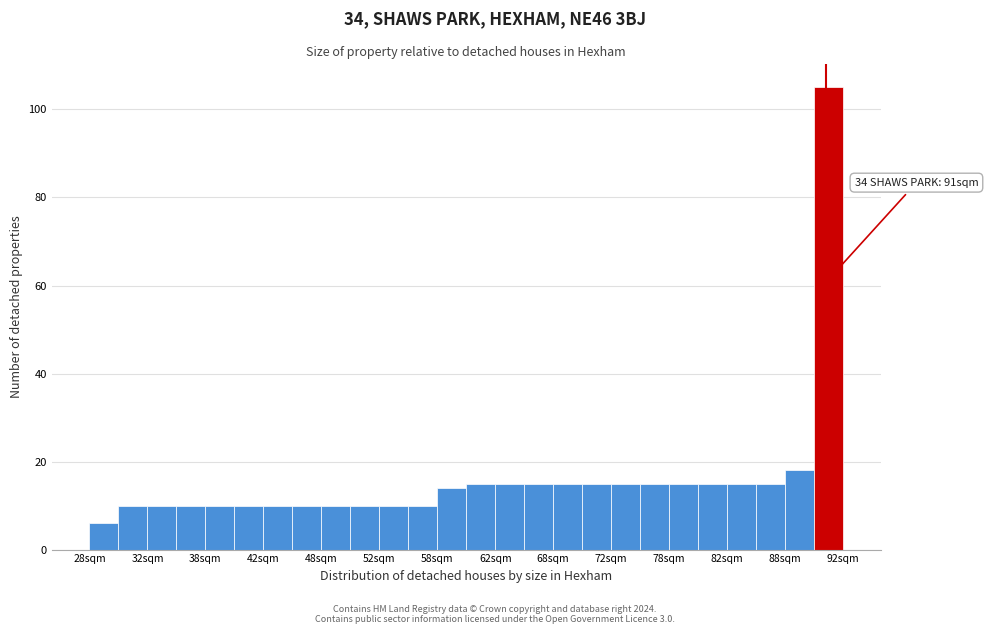

Over which range of the x-axis is the bar tallest?

90.0 to 92.5